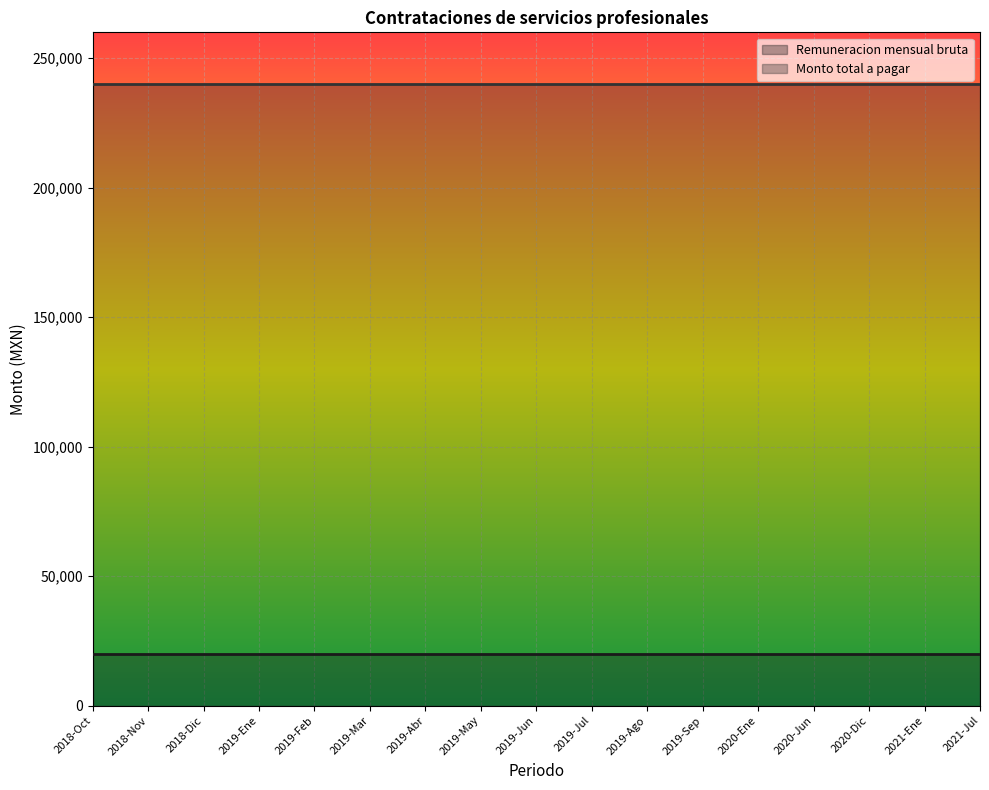

Reading left to right, extract all data points from this chart.

Remuneracion mensual bruta: 20000	20000	20000	20000	20000	20000	20000	20000	20000	20000	20000	20000	20000	20000	20000	20000	20000
Monto total a pagar: 240000	240000	240000	240000	240000	240000	240000	240000	240000	240000	240000	240000	240000	240000	240000	240000	240000